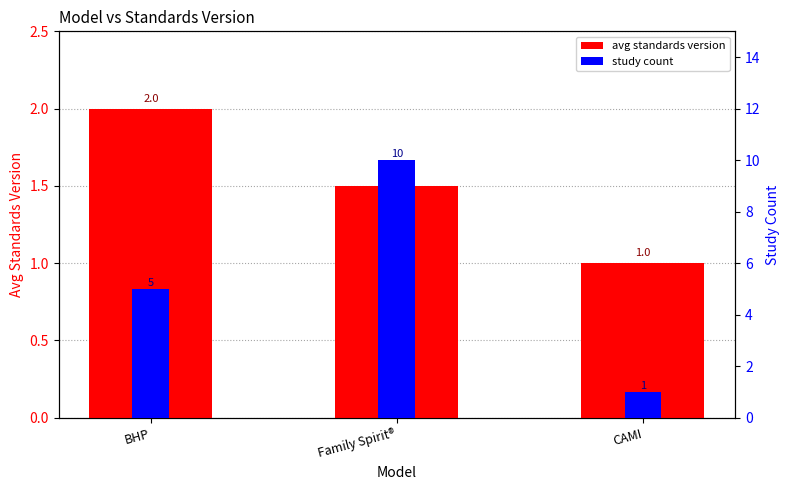

Which series has the largest range (max minus min)?

study count